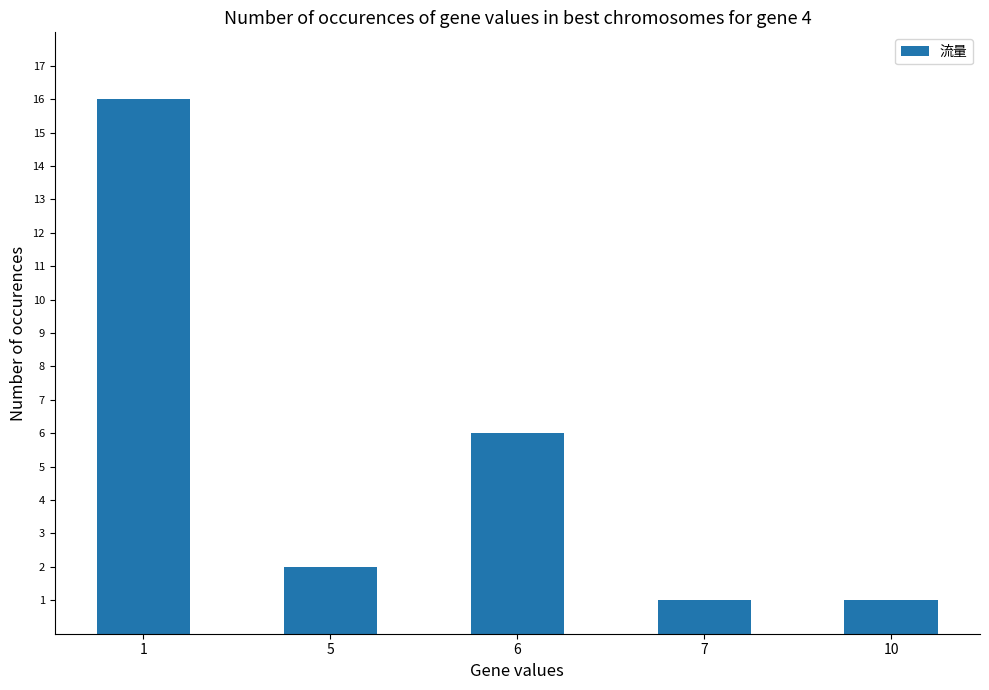

Reading right to left, transcribe all the data shown in this chart.

10=1	7=1	6=6	5=2	1=16